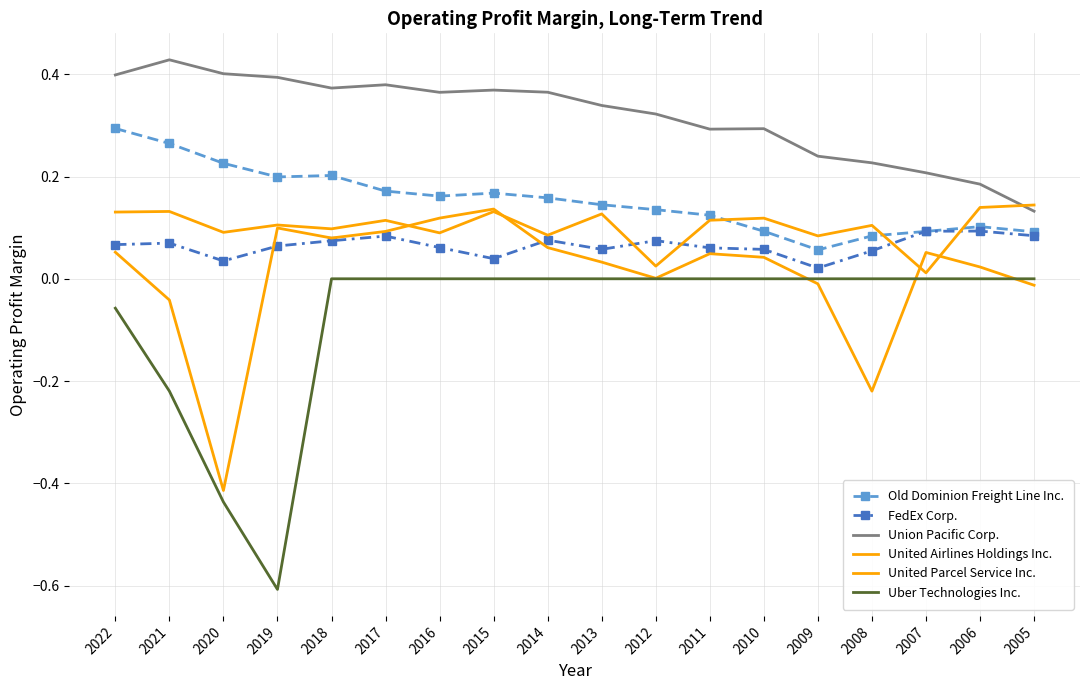

Reading left to right, extract all data points from this chart.

Old Dominion Freight Line Inc.: 0.3	0.3	0.2	0.2	0.2	0.2	0.2	0.2	0.2	0.1	0.1	0.1	0.1	0.1	0.1	0.1	0.1	0.1
FedEx Corp.: 0.1	0.1	0.0	0.1	0.1	0.1	0.1	0.0	0.1	0.1	0.1	0.1	0.1	0.0	0.1	0.1	0.1	0.1
Union Pacific Corp.: 0.4	0.4	0.4	0.4	0.4	0.4	0.4	0.4	0.4	0.3	0.3	0.3	0.3	0.2	0.2	0.2	0.2	0.1
United Airlines Holdings Inc.: 0.1	-0.0	-0.4	0.1	0.1	0.1	0.1	0.1	0.1	0.0	0.0	0.0	0.0	-0.0	-0.2	0.1	0.0	-0.0
United Parcel Service Inc.: 0.1	0.1	0.1	0.1	0.1	0.1	0.1	0.1	0.1	0.1	0.0	0.1	0.1	0.1	0.1	0.0	0.1	0.1
Uber Technologies Inc.: -0.1	-0.2	-0.4	-0.6	0.0	0.0	0.0	0.0	0.0	0.0	0.0	0.0	0.0	0.0	0.0	0.0	0.0	0.0